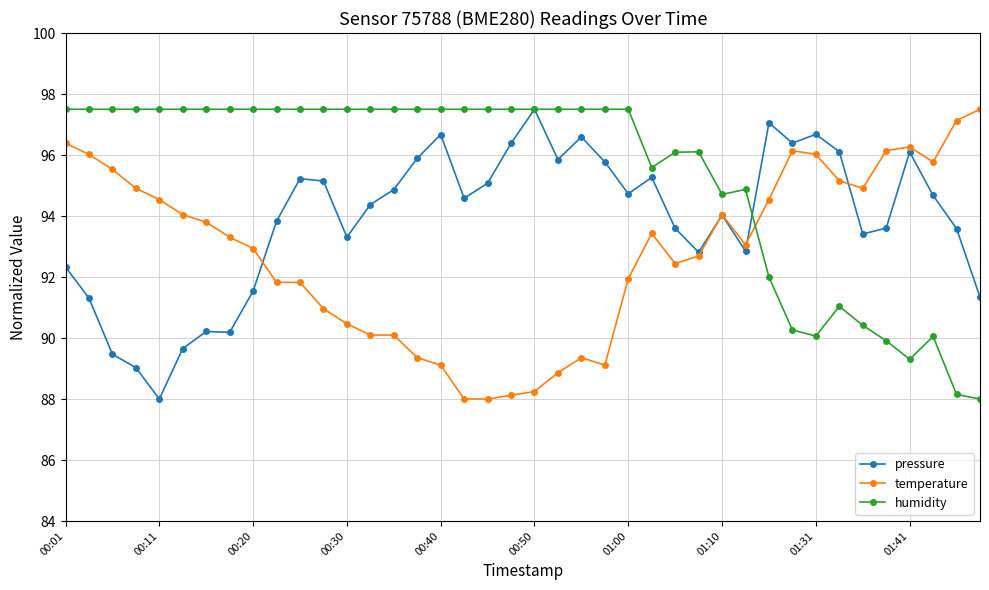

True or false: temperature and humidity cross at least once.

True